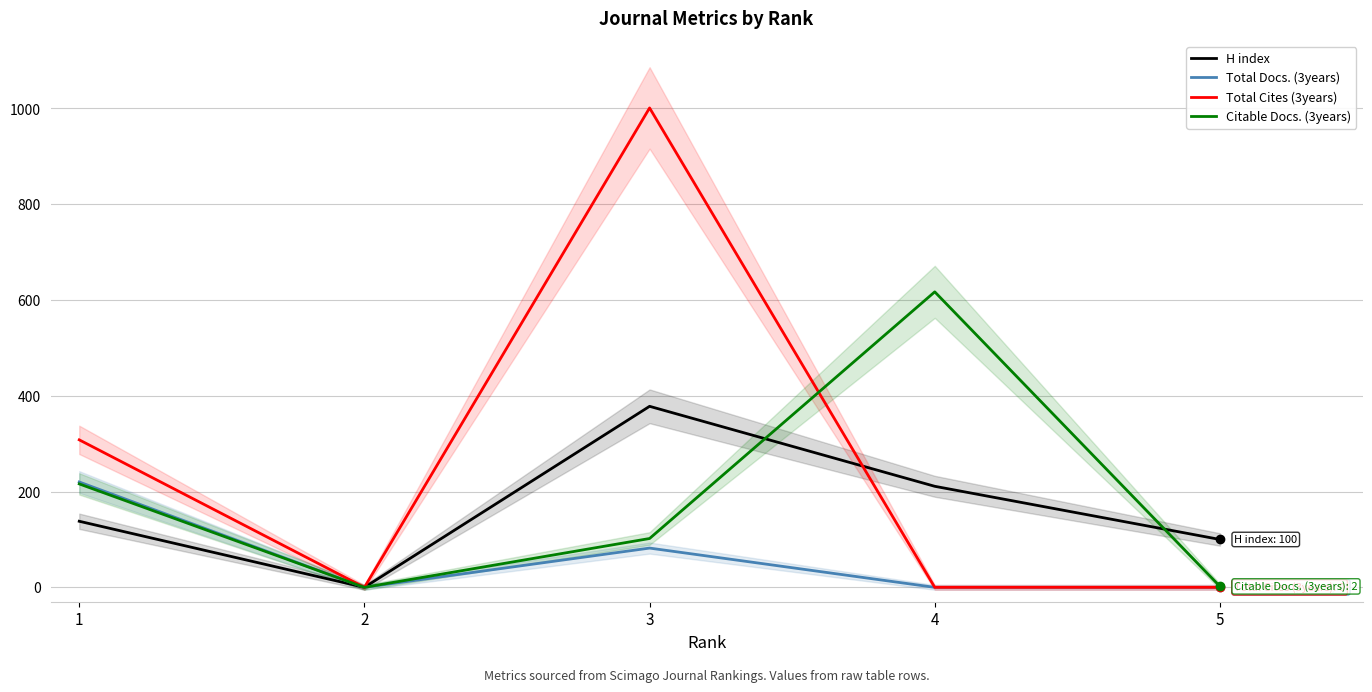

At which category does the chart reach its peak across all series?

3